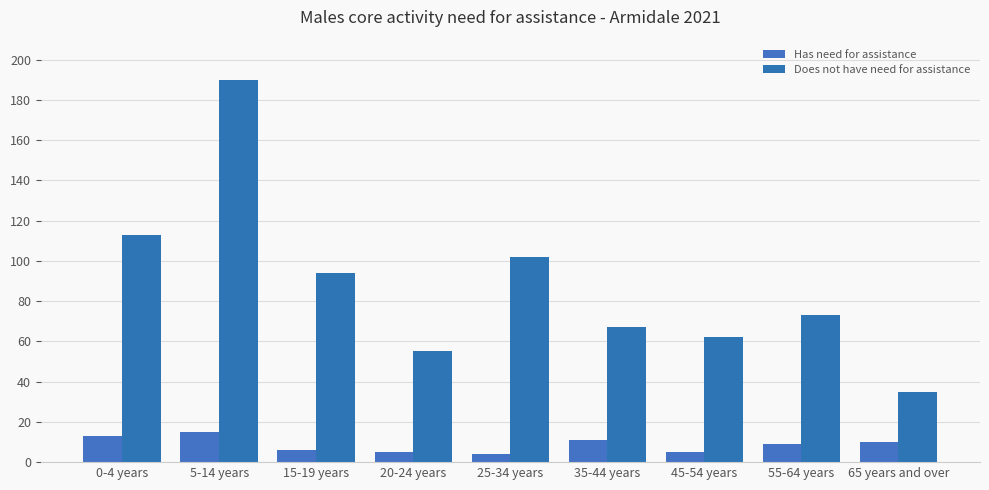

The value of Does not have need for assistance at 65 years and over is 35. True or false?

True